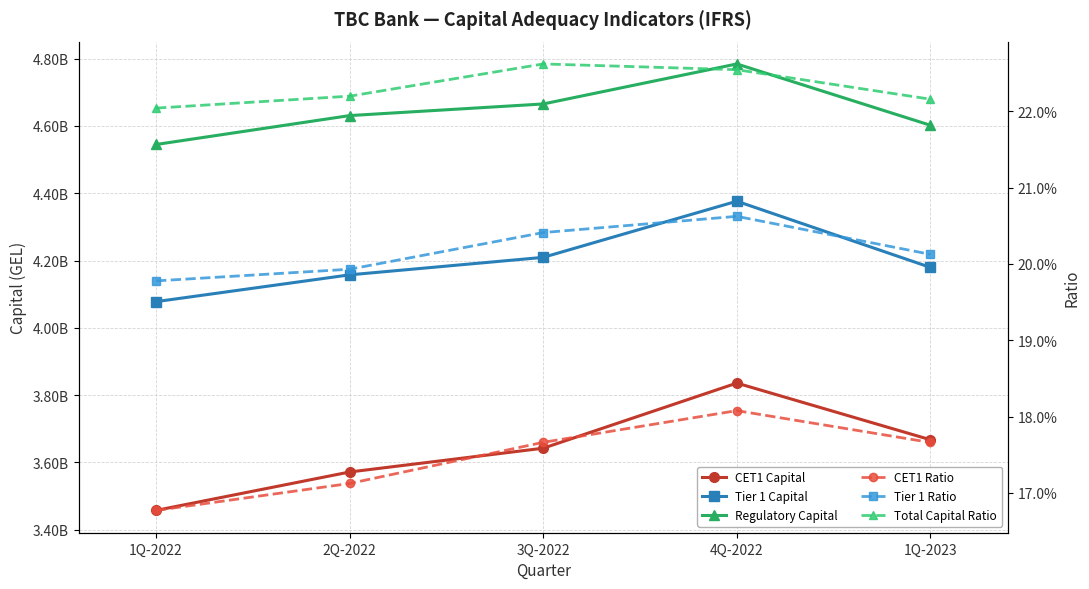

True or false: Total Capital Ratio and Tier 1 Ratio cross at least once.

False